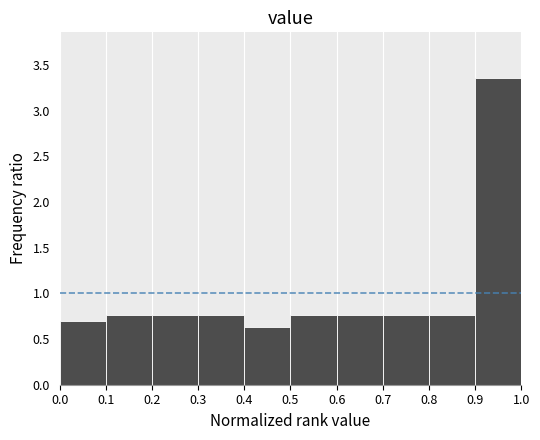

Reading left to right, list every bar in this chart as the range it spans on the x-axis followed by its height. The values are not printed on the chart, so give them approximately, as read against the axis.

0.0 to 0.1: 0.70
0.1 to 0.2: 0.75
0.2 to 0.3: 0.75
0.3 to 0.4: 0.75
0.4 to 0.5: 0.65
0.5 to 0.6: 0.75
0.6 to 0.7: 0.75
0.7 to 0.8: 0.75
0.8 to 0.9: 0.75
0.9 to 1.0: 3.35